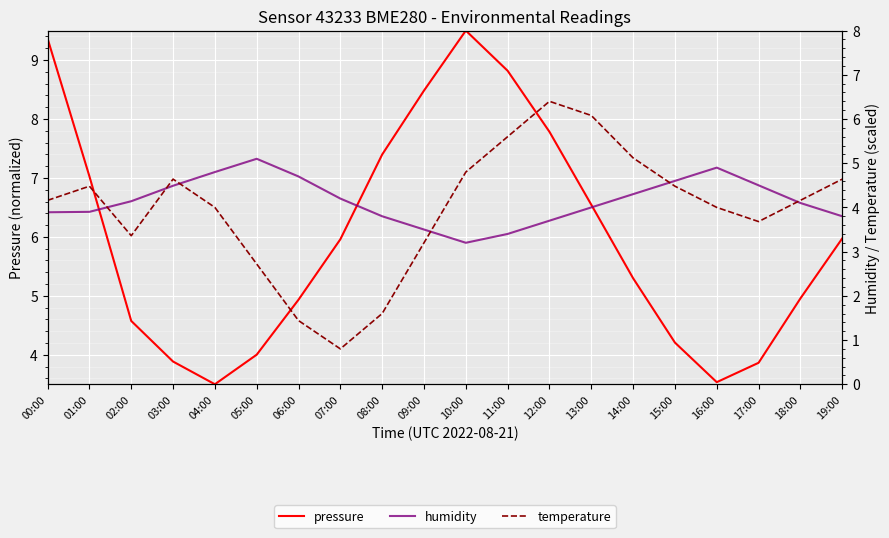

Reading right to left, transcribe all the data shown in this chart.

pressure: 6.0	5.0	3.9	3.5	4.2	5.3	6.5	7.8	8.8	9.5	8.5	7.4	6.0	4.9	4.0	3.5	3.9	4.6	7.0	9.4
humidity: 6.3	6.6	6.9	7.2	6.9	6.7	6.5	6.3	6.1	5.9	6.1	6.3	6.7	7.0	7.3	7.1	6.9	6.6	6.4	6.4
temperature: 7.0	6.6	6.3	6.5	6.9	7.3	8.1	8.3	7.7	7.1	5.9	4.7	4.1	4.6	5.5	6.5	7.0	6.0	6.9	6.6